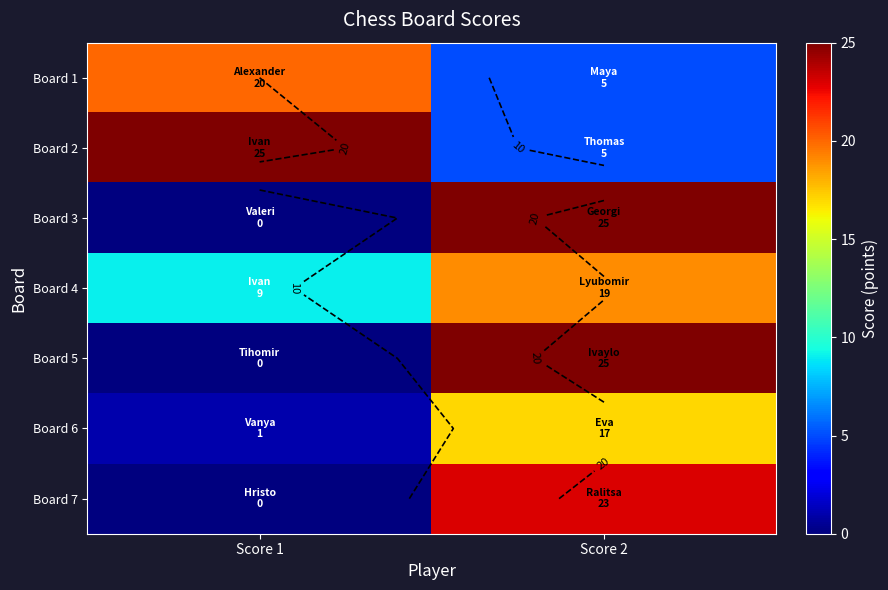

What is the sum of all Board 6 values?

18